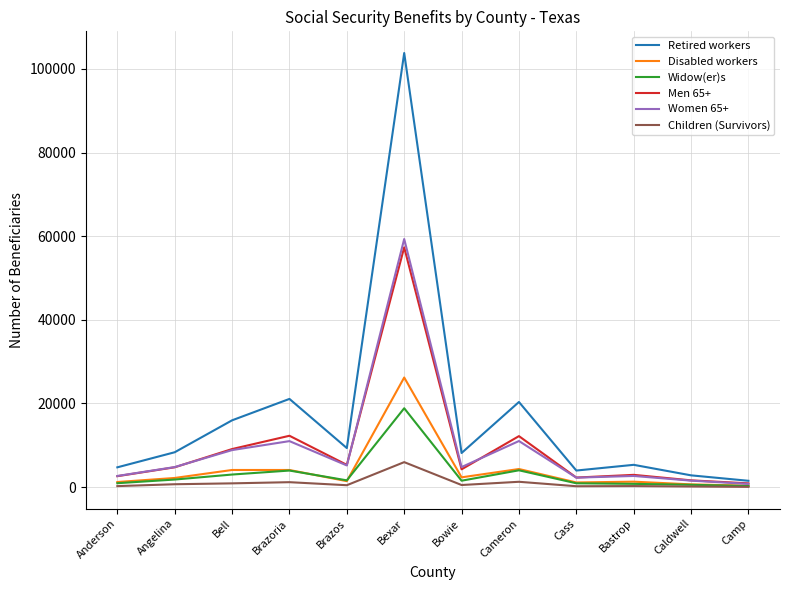

What is the maximum value for Retired workers?

103786